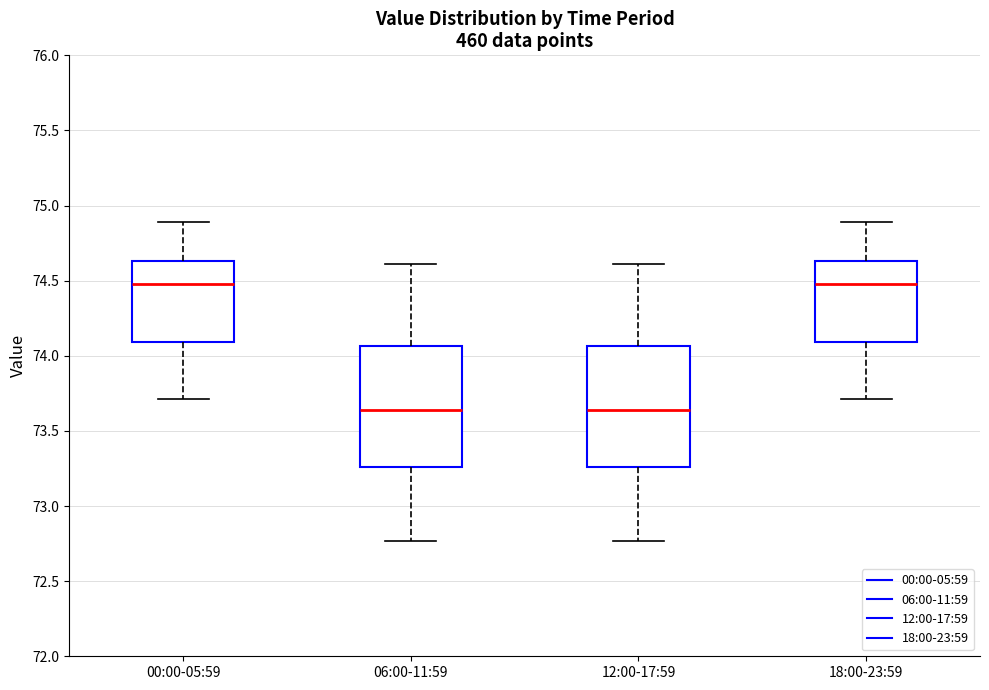

Reading left to right, read every box against the y-axis: the position of its median line, the range the box covers, and the ends of its whiskers. The values are not printed on the chart, so give them approximately, as read against the axis.

00:00-05:59: median 74.50, box 74.10 to 74.65, whiskers 73.70 to 74.90
06:00-11:59: median 73.65, box 73.25 to 74.05, whiskers 72.75 to 74.60
12:00-17:59: median 73.65, box 73.25 to 74.05, whiskers 72.75 to 74.60
18:00-23:59: median 74.50, box 74.10 to 74.65, whiskers 73.70 to 74.90